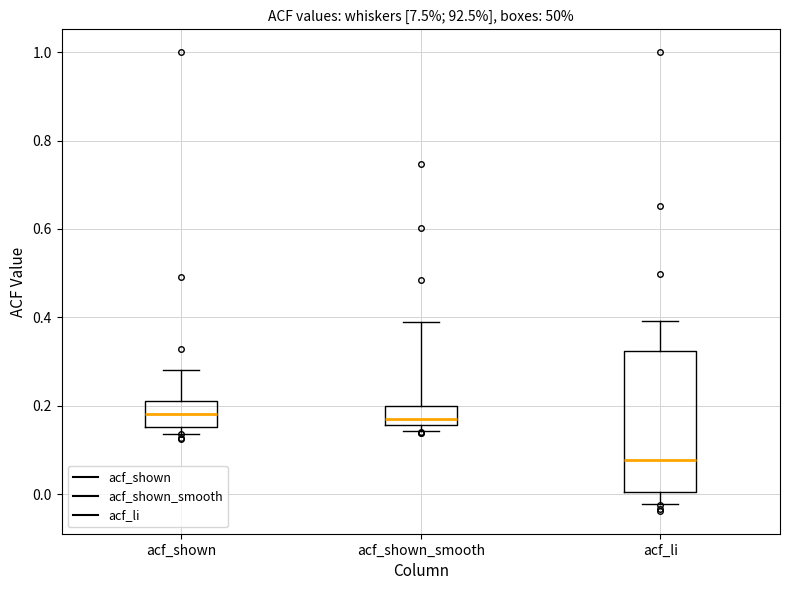

Reading left to right, transcribe this box plot: for each box, give where its median line is, the range the box spans, and where its two whiskers end, as read against the y-axis. The values are not printed on the chart, so give them approximately, as read against the axis.

acf_shown: median 0.18, box 0.16 to 0.20, whiskers 0.14 to 0.28
acf_shown_smooth: median 0.18, box 0.16 to 0.20, whiskers 0.14 to 0.40
acf_li: median 0.08, box 0.00 to 0.32, whiskers -0.02 to 0.40